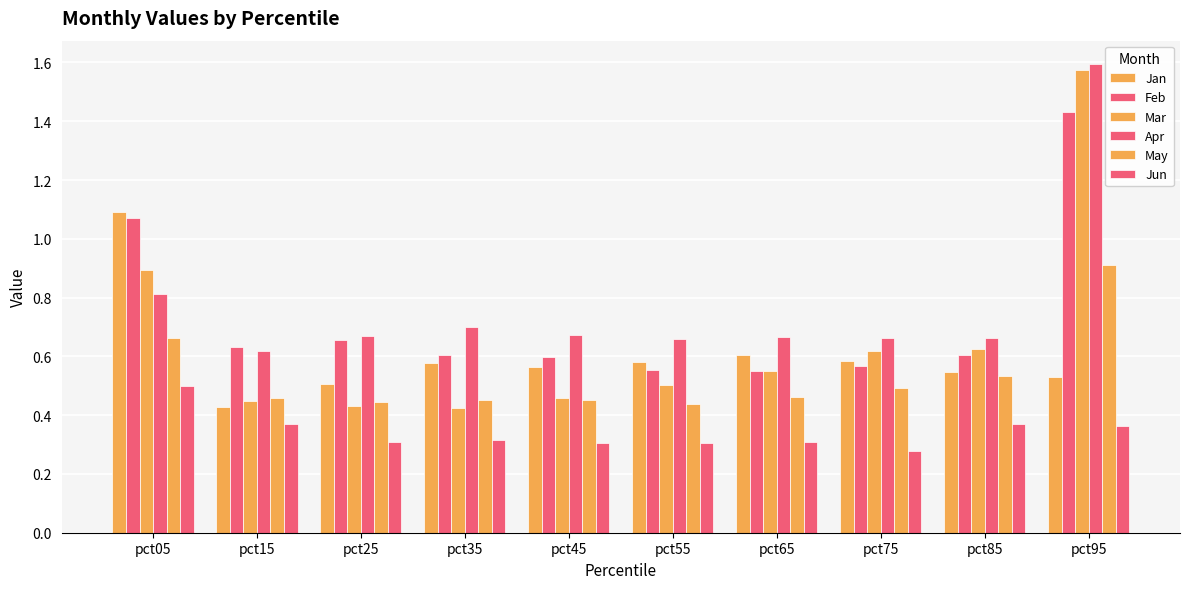

Does the chart contain any negative values?

No